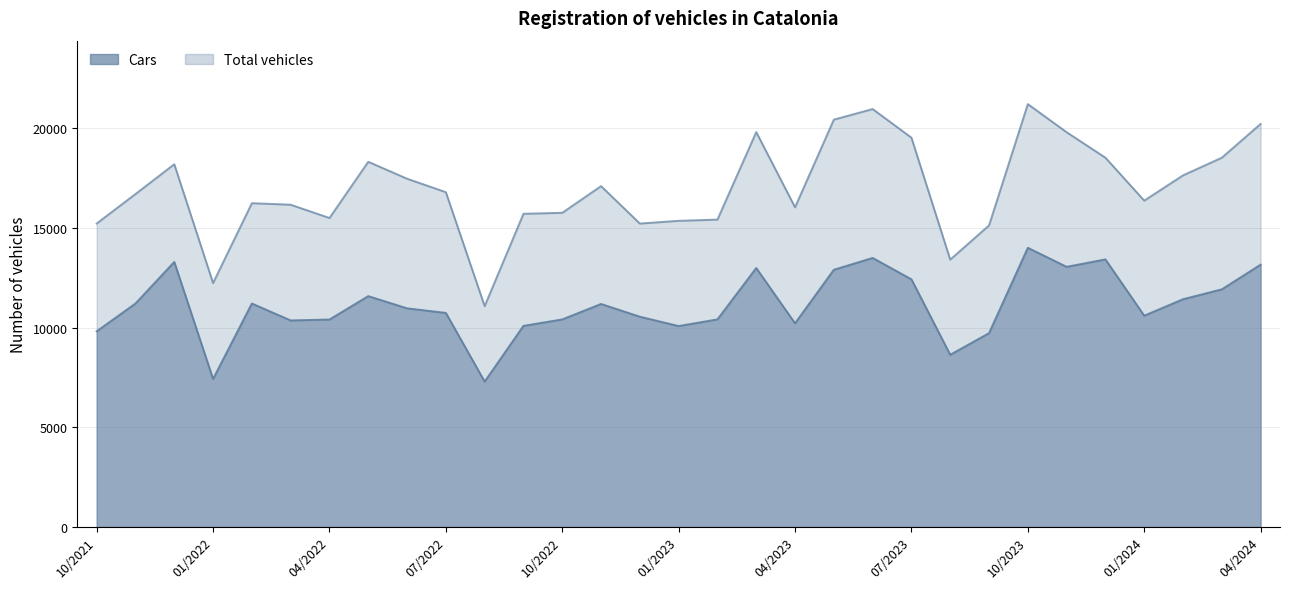

How many interior local peaks does the Total vehicles series have?

7